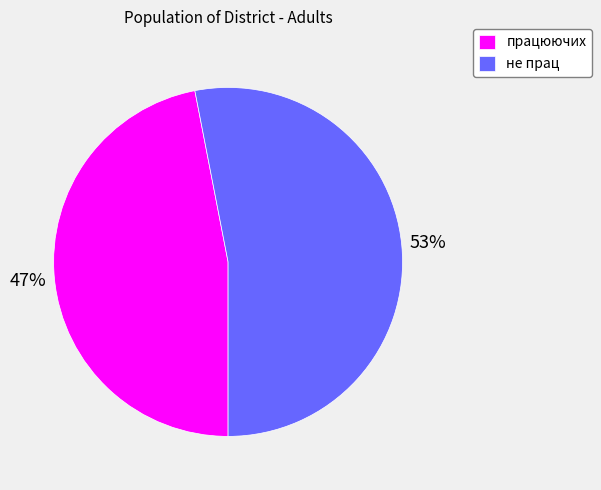

Which slice is the smallest?

працюючих